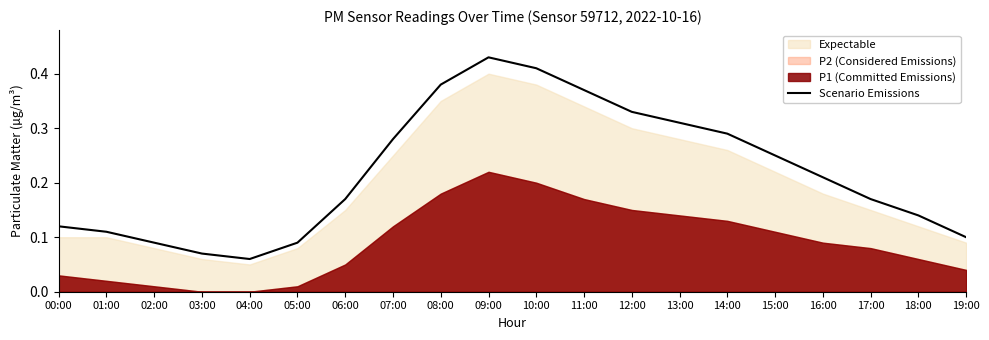

True or false: the data shows 0.1 at 12:00.

False